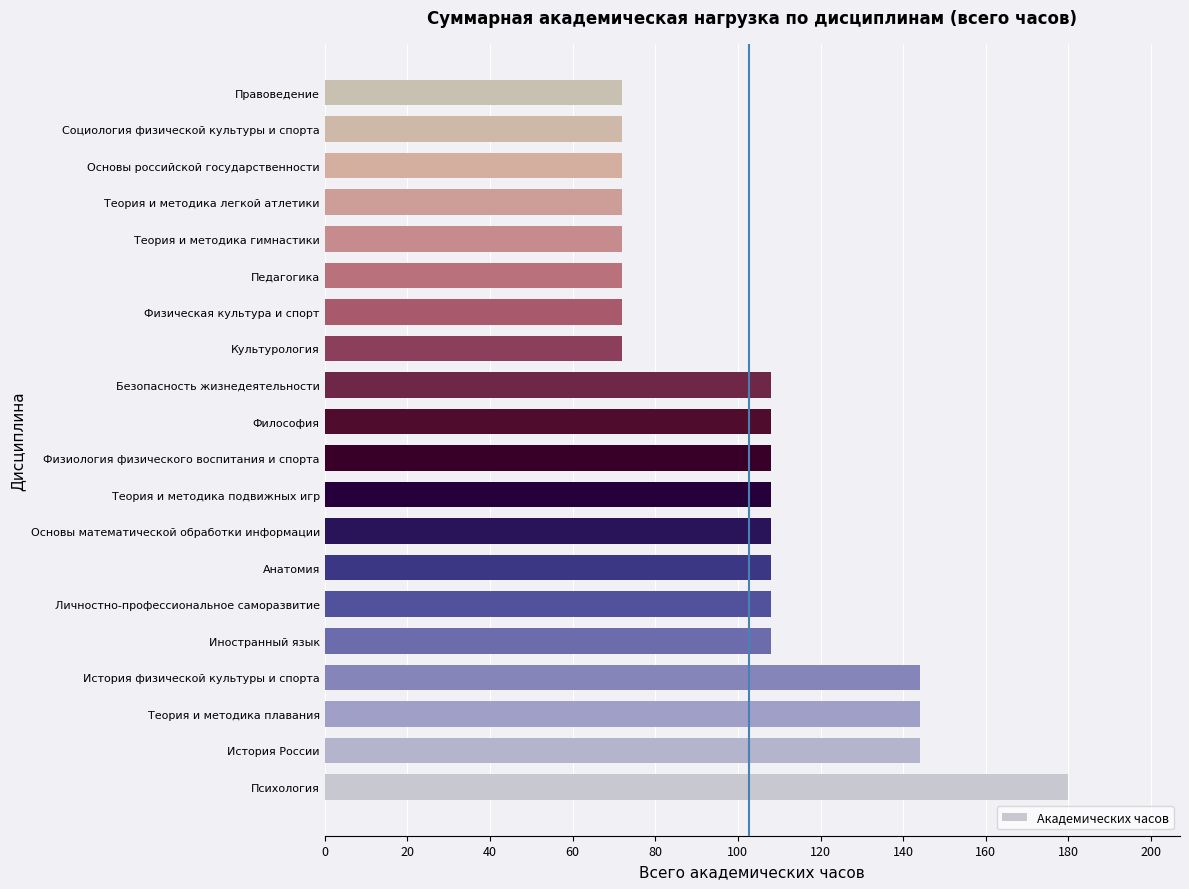

Which has a higher value, Основы российской государственности or Иностранный язык?

Иностранный язык